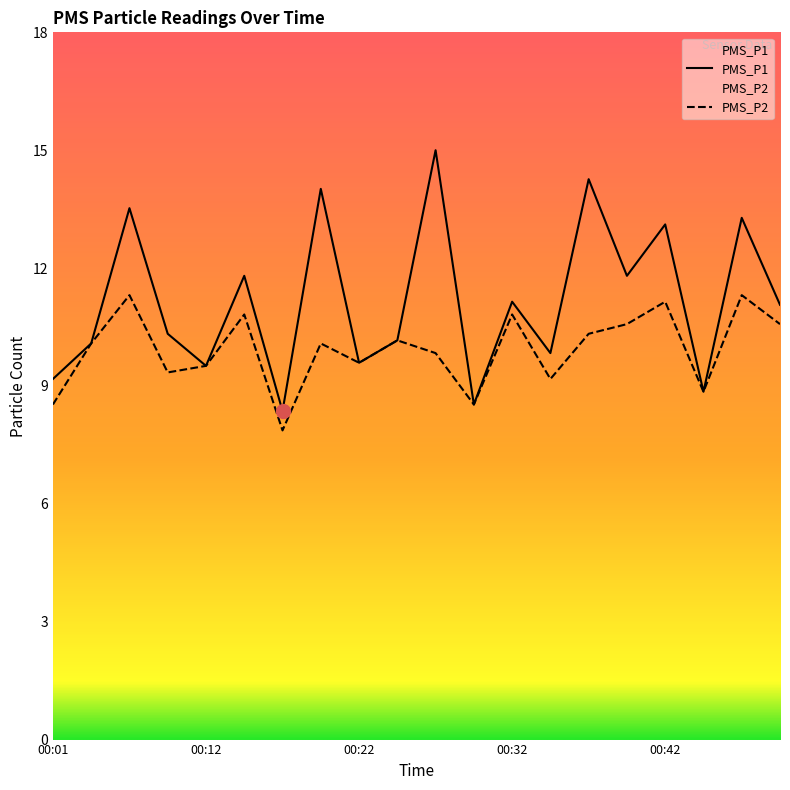

What is the average value of the PMS_P1 series?

11.4